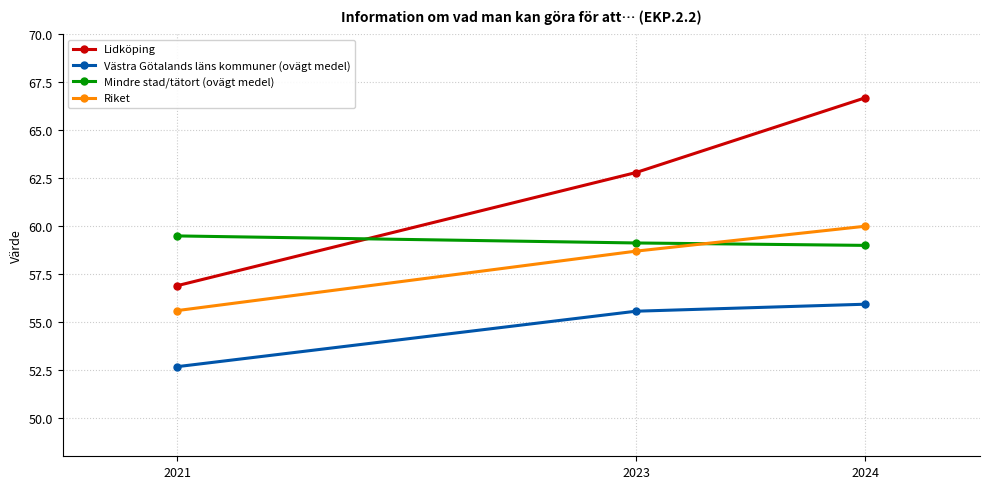

Between 2021 and 2024, which series saw the biggest shift?

Lidköping